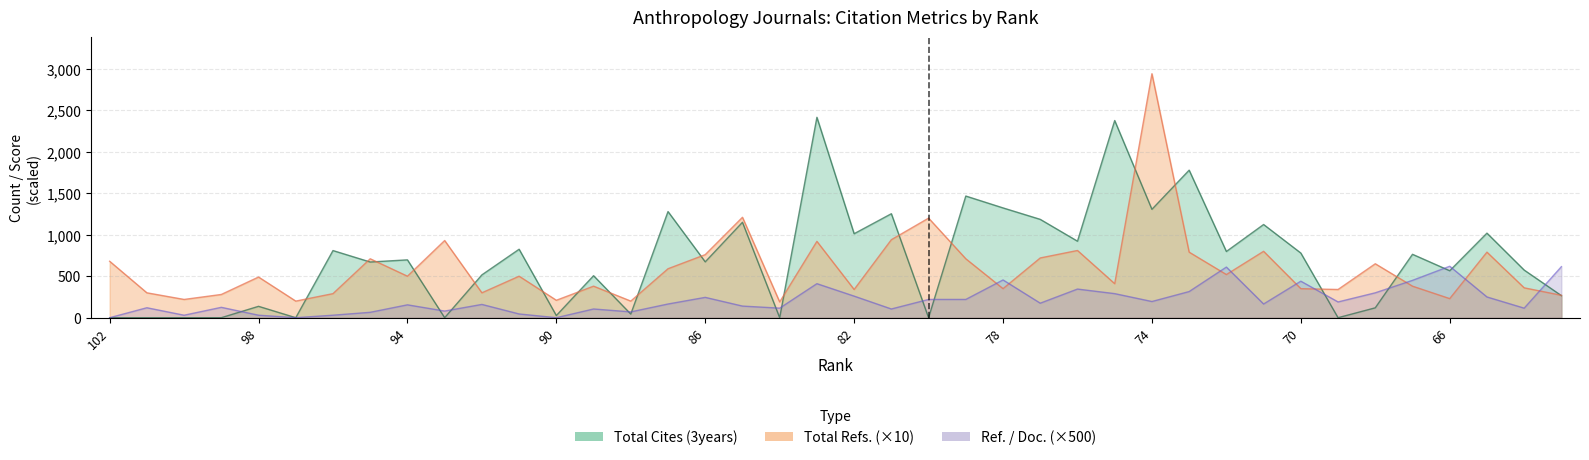

How many values in the Total Cites (3years) series are below 697?

20